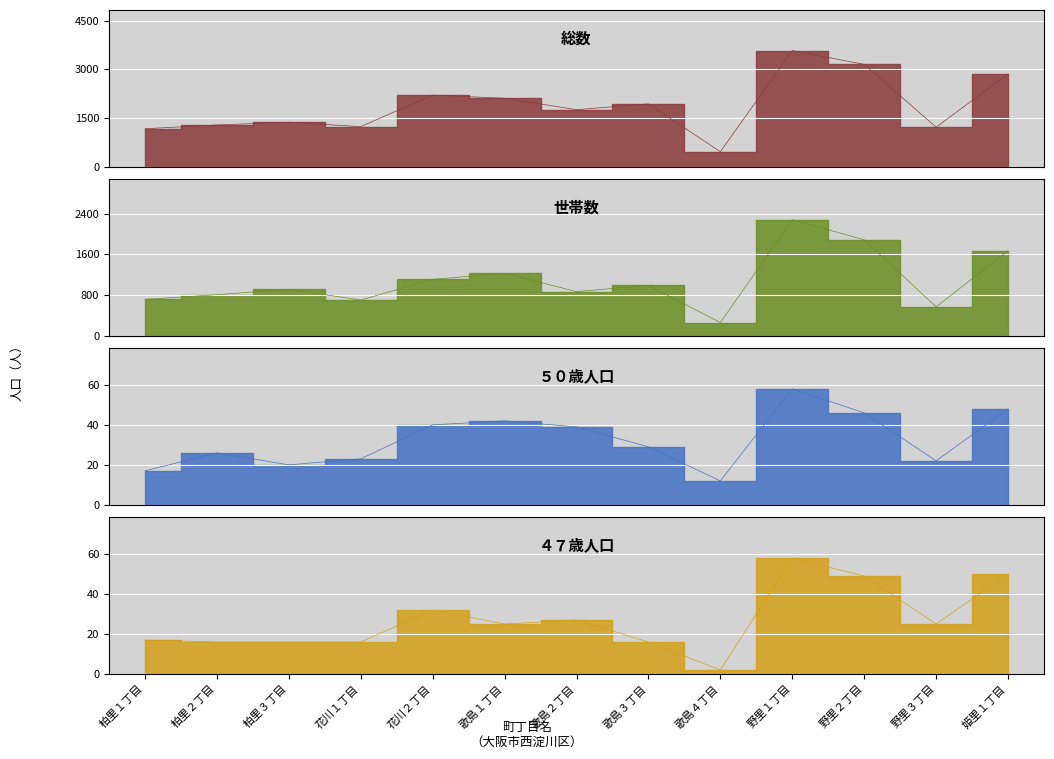

What are all the series names shown in the legend?

総数, 世帯数, ５０歳, ４７歳